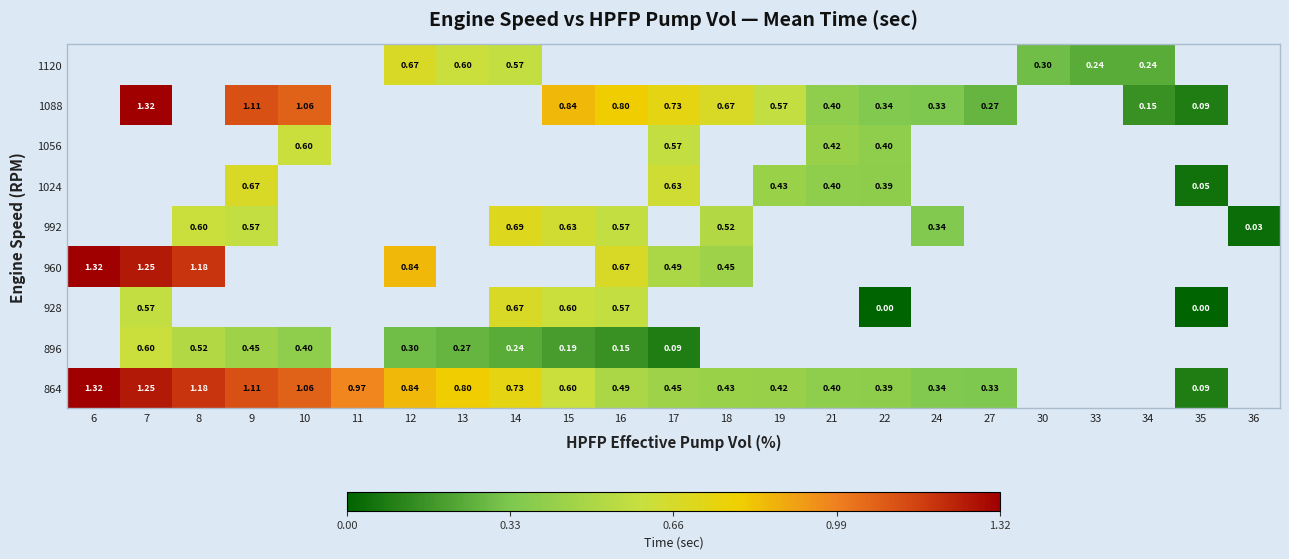

Is the value of 1088 at 34 greater than the value of 960 at 17?

No